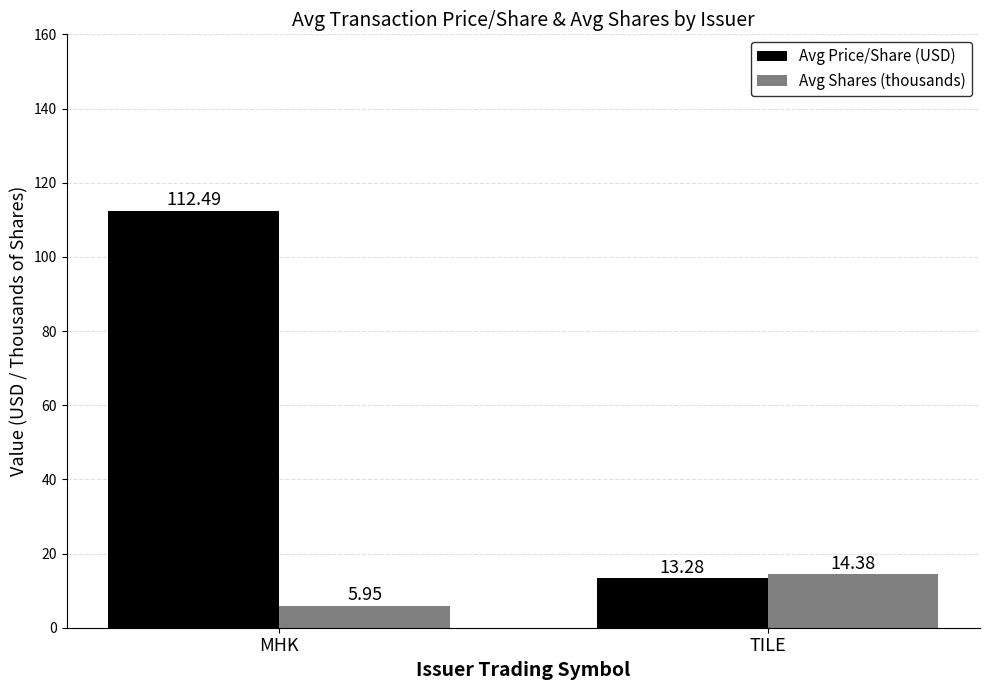

At how many categories does at least one series exceed 62?

1